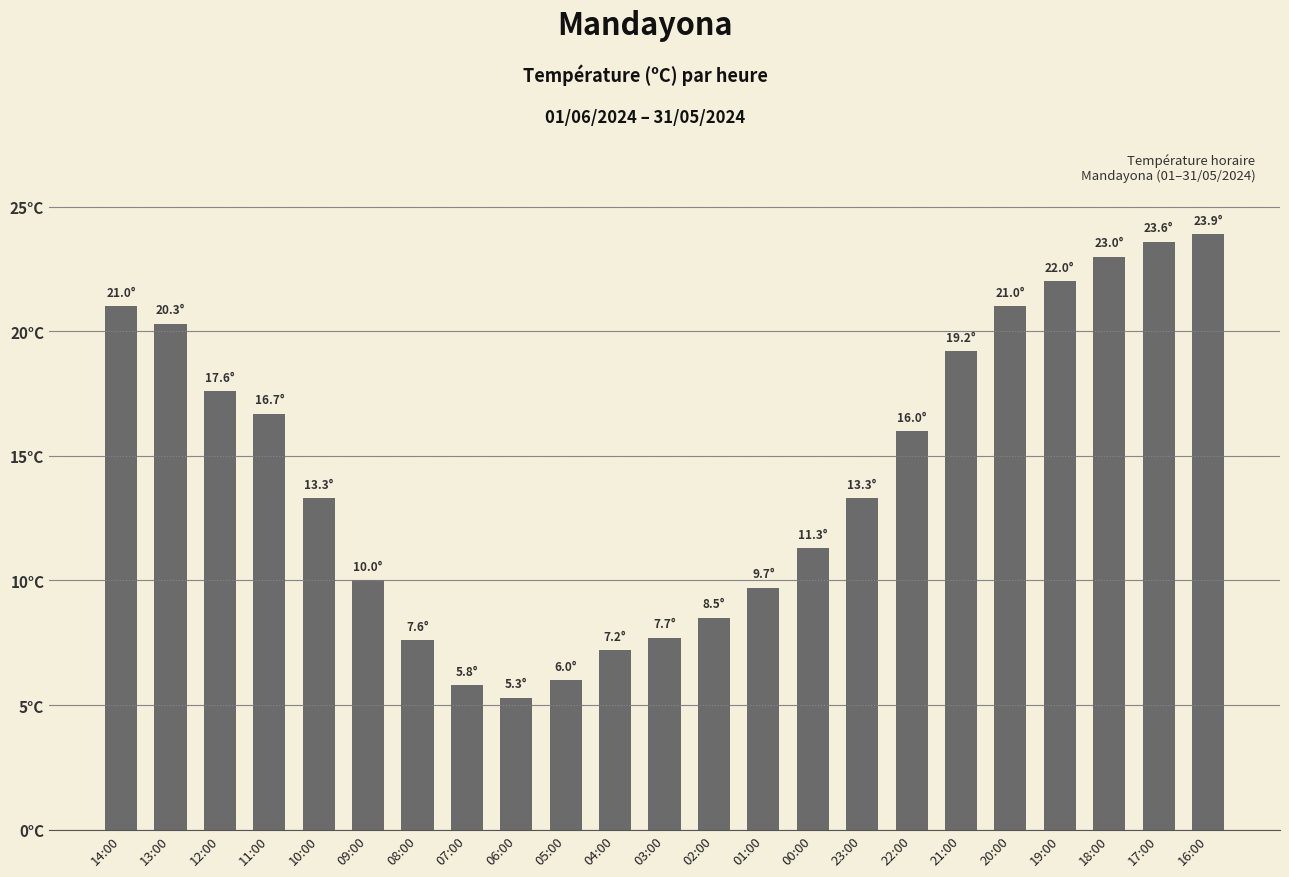

What is the label of the 7th bar from the right?

22:00